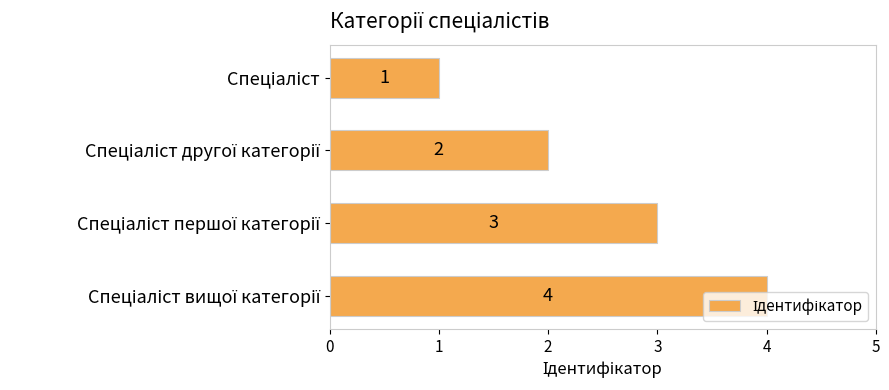

Does the chart contain any negative values?

No